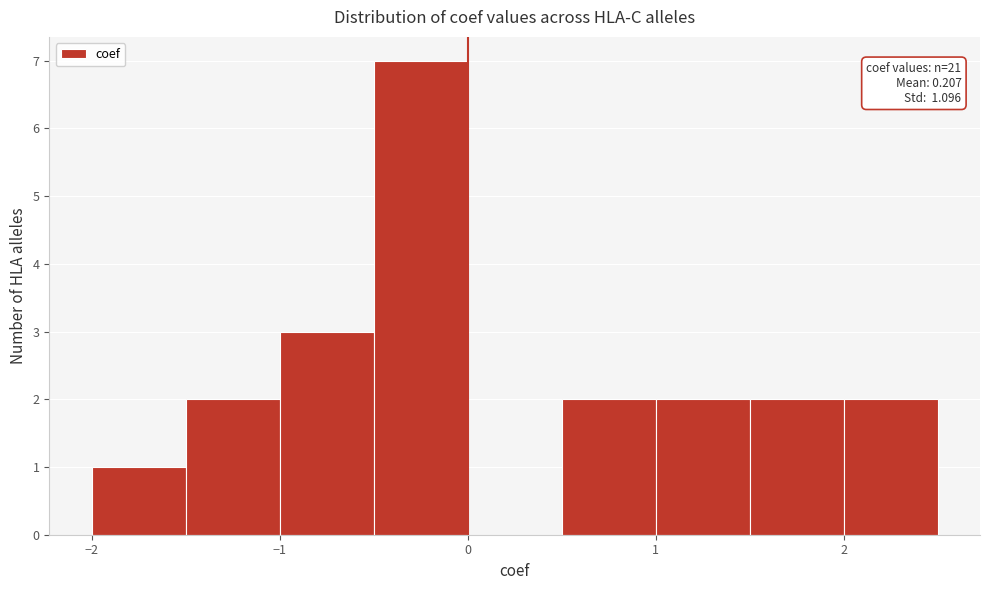

Over which range of the x-axis is the bar tallest?

-0.5 to 0.0